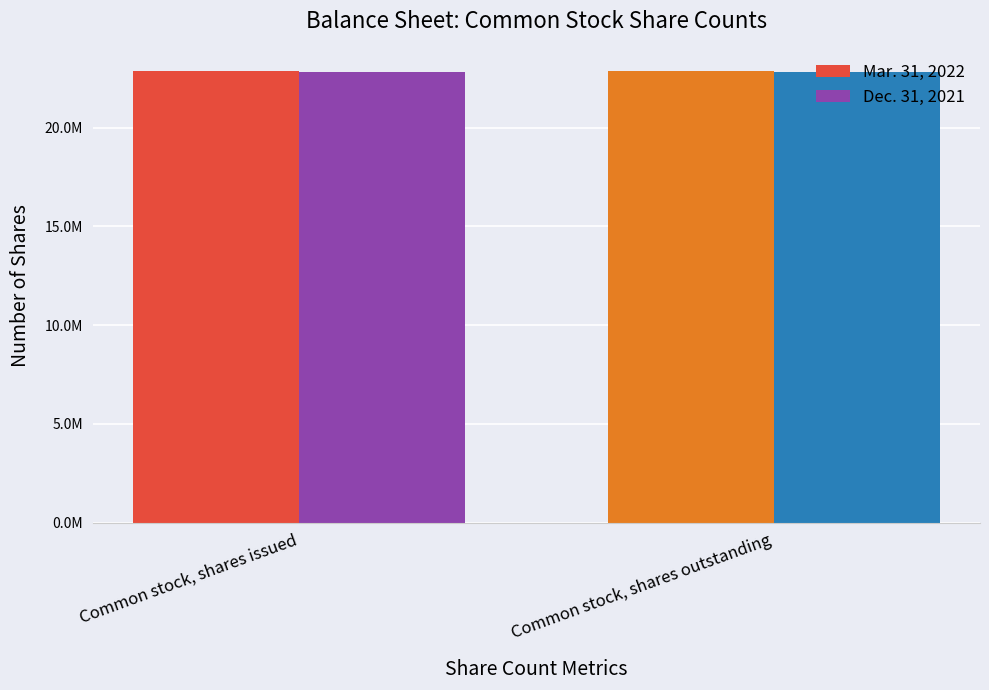

Read the Mar. 31, 2022 value at Common stock, shares outstanding.

22841794